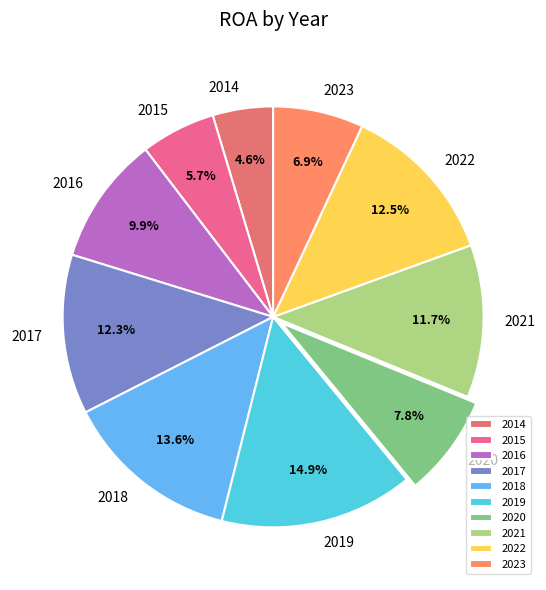

What percentage is the 2017 slice, to the nearest percent?

12%